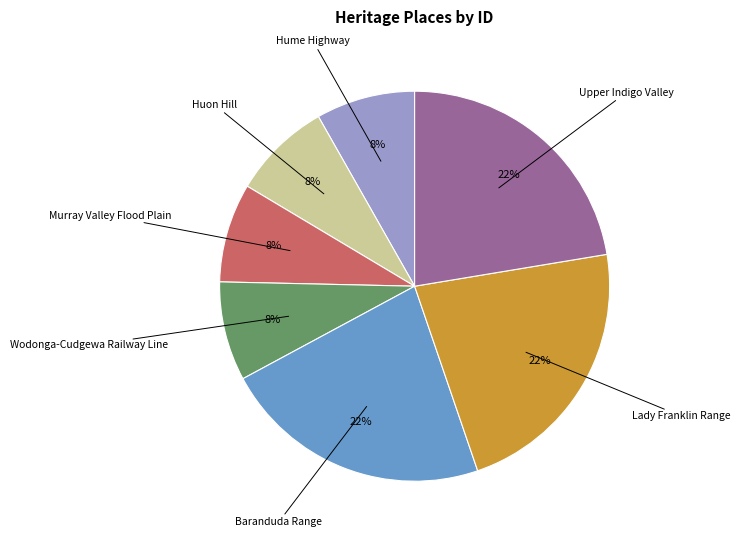

True or false: Hume Highway accounts for 8% of the total.

True